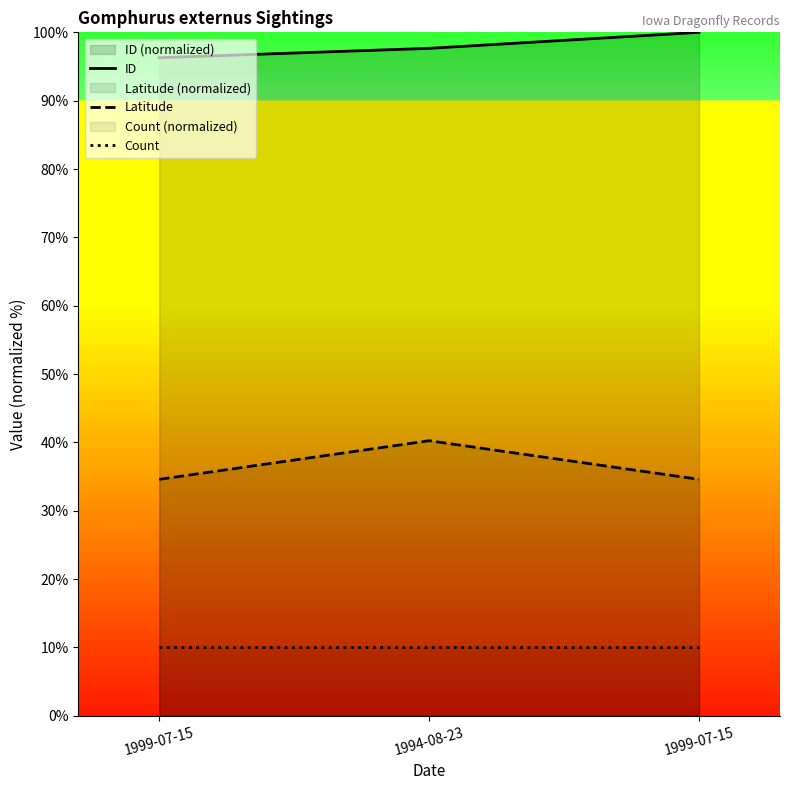

What is the average value of the Latitude series?

36.5